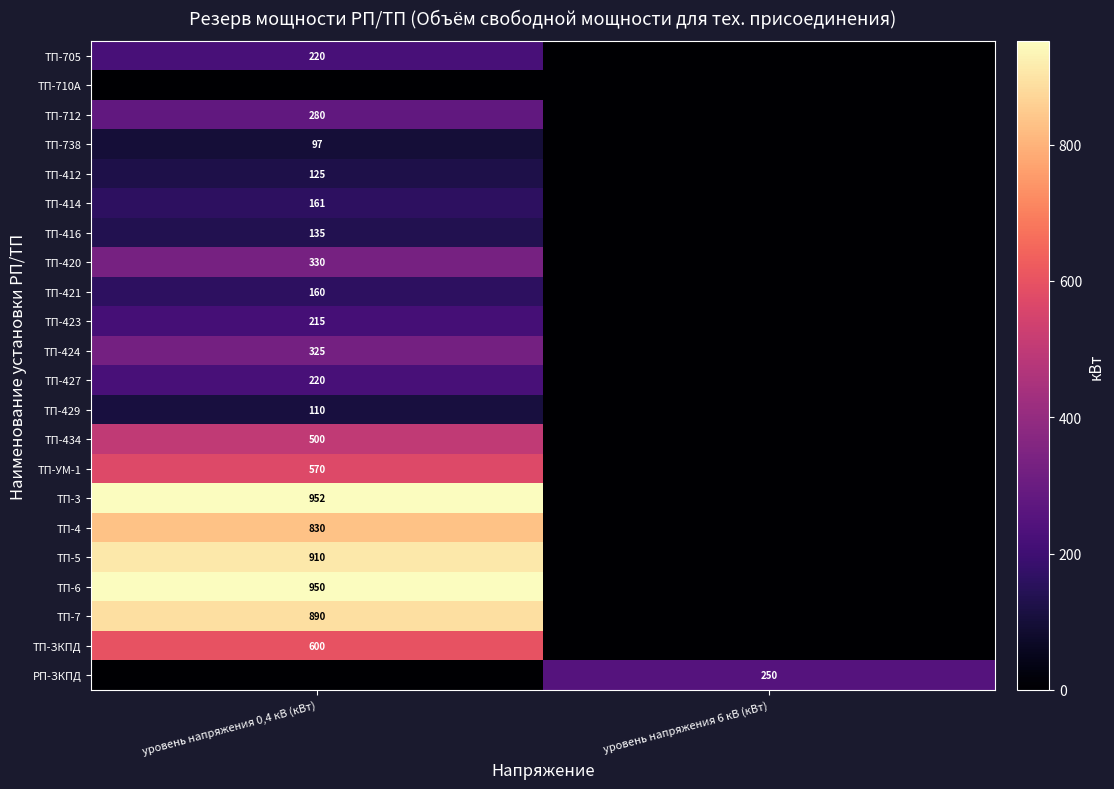

The value of ТП-414 at уровень напряжения 0,4 кВ (кВт) is 48. True or false?

False